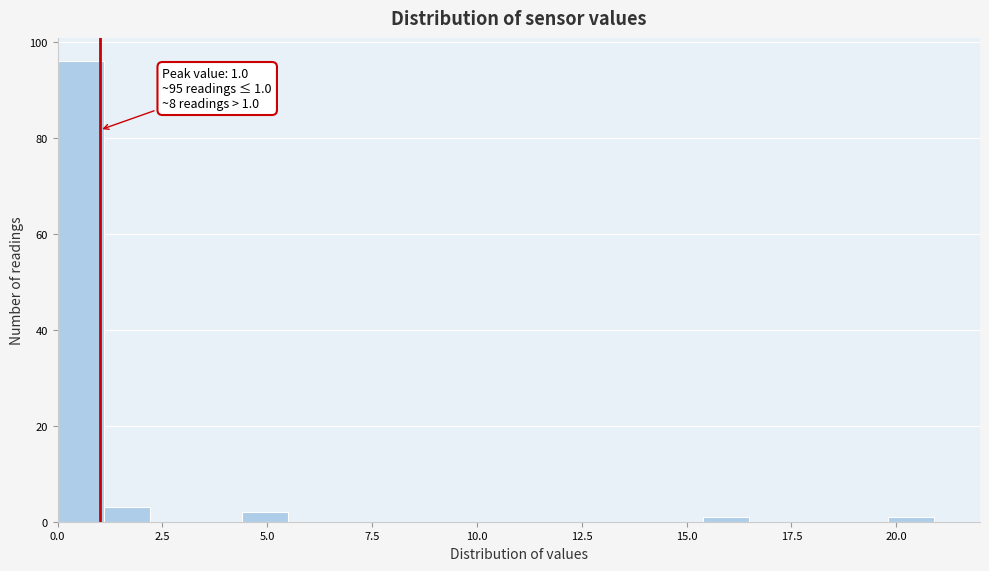

Around what value on the x-axis is the tallest bar? Give the approximate position of its centre, as read against the axis.

0.5